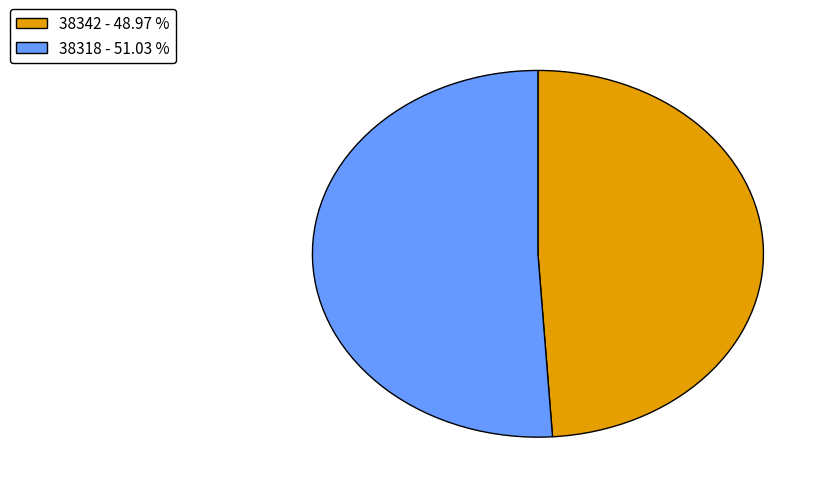

Is 38342 - 48.97 % the majority of the pie?

No